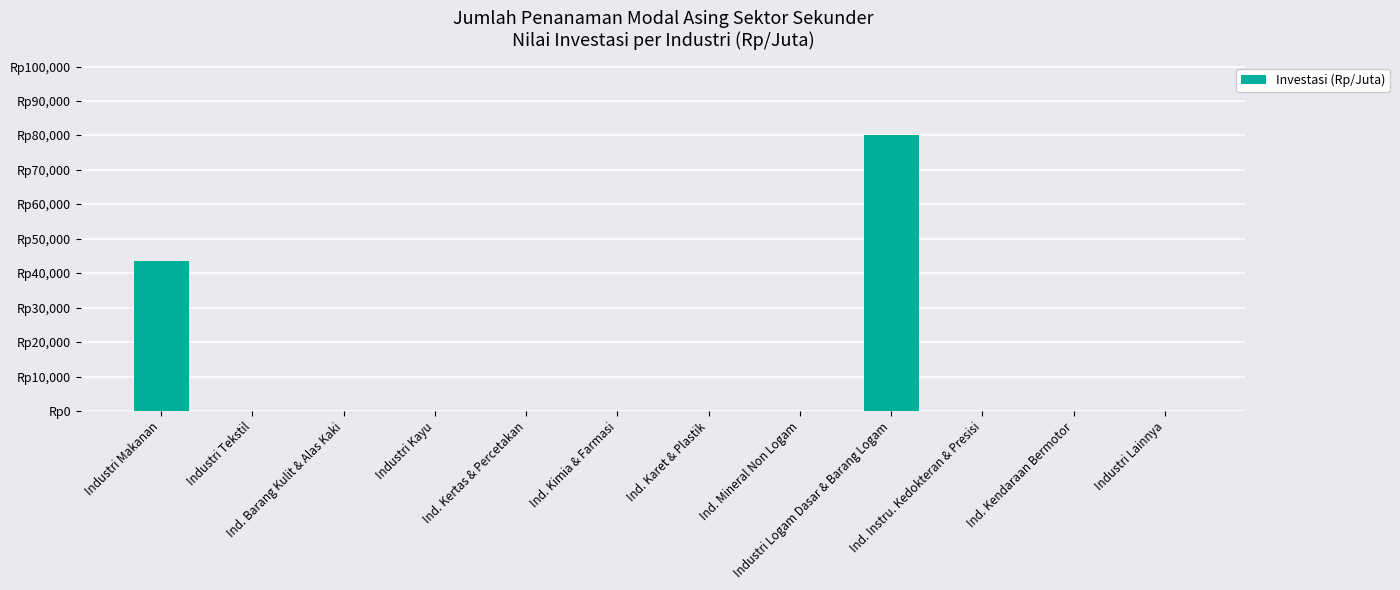

Which category has the highest value across all series?

Industri Logam Dasar & Barang Logam